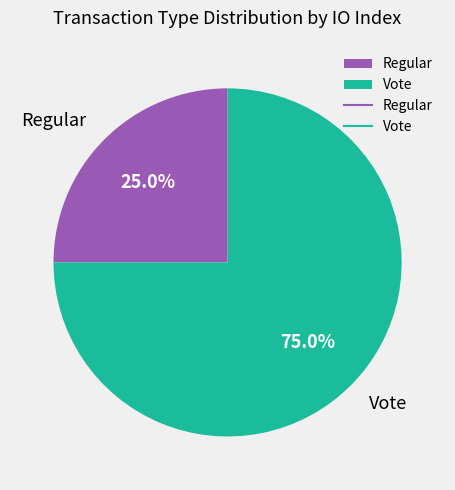

How many slices are in this pie chart?

2